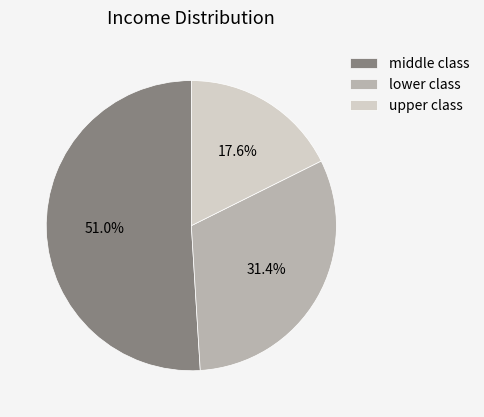

To the nearest percent, what is the difference between the largest and smallest slice percentages?

33%